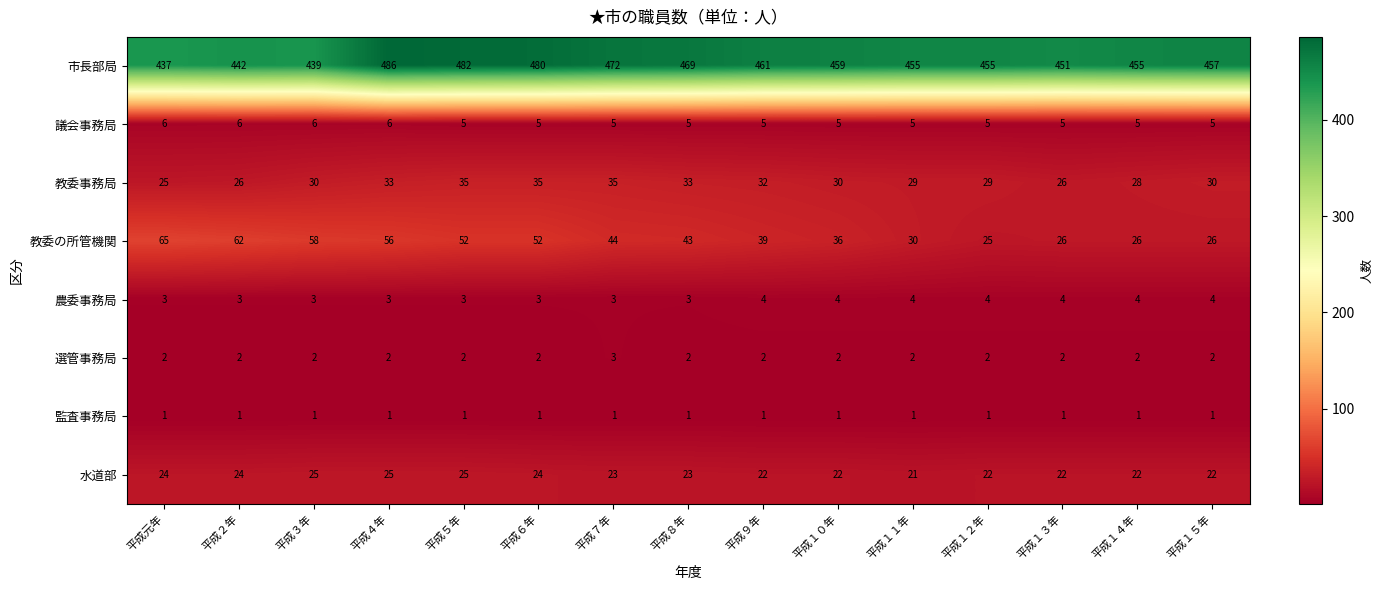

Is the value of 市長部局 at 平成５年 greater than the value of 水道部 at 平成２年?

Yes